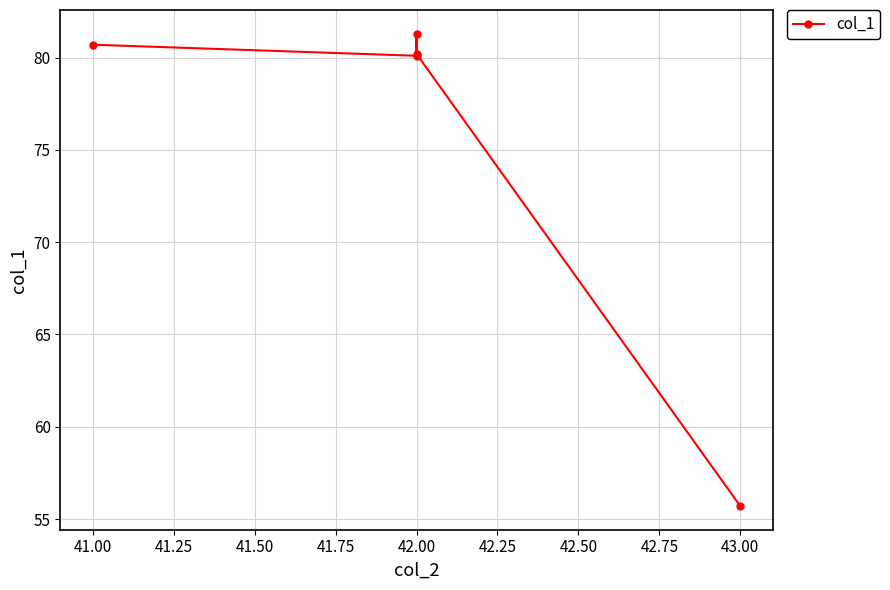

How many data points are less than 80?

1